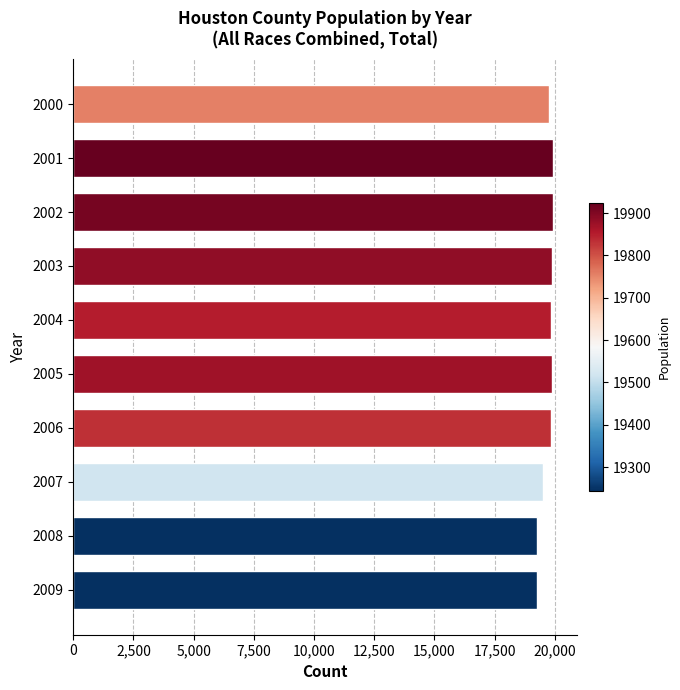

What is the average value?

19703